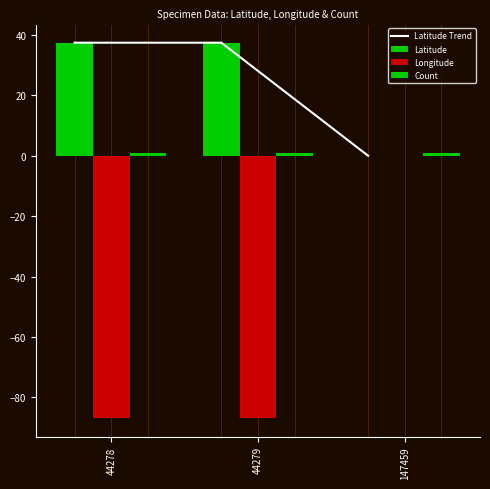

How many positive values does the Latitude series have?

2